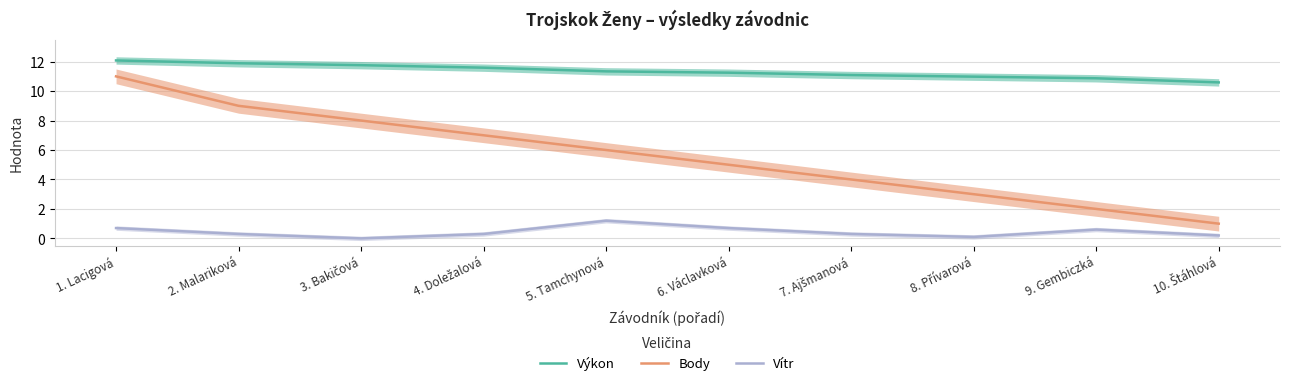

Is the value of Body at 2. Malariková greater than the value of Výkon at 4. Doležalová?

No